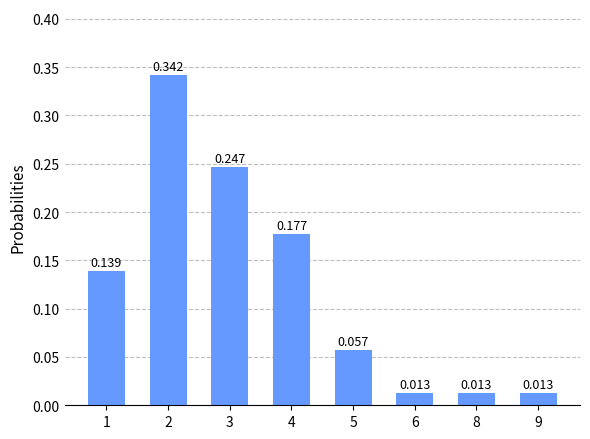

What is the difference between the second highest and second lowest values?

0.2